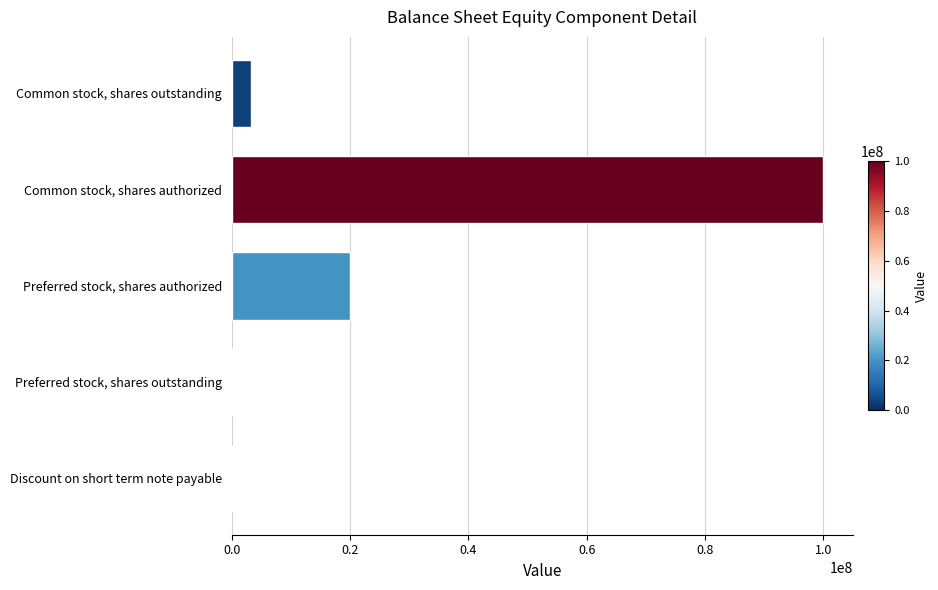

What is the change in value from Discount on short term note payable to Preferred stock, shares authorized?

+20000000